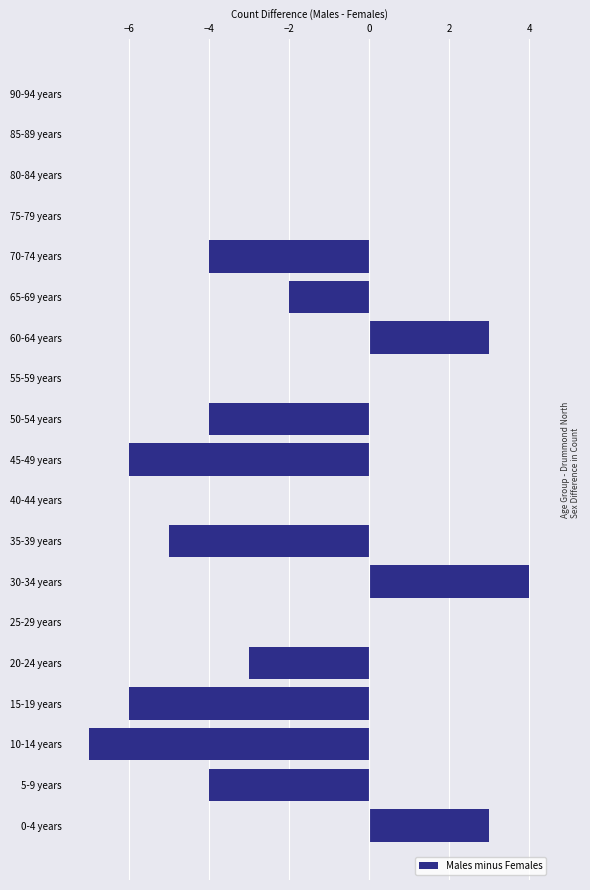

Reading top to bottom, extract all data points from this chart.

90-94 years=0	85-89 years=0	80-84 years=0	75-79 years=0	70-74 years=-4	65-69 years=-2	60-64 years=3	55-59 years=0	50-54 years=-4	45-49 years=-6	40-44 years=0	35-39 years=-5	30-34 years=4	25-29 years=0	20-24 years=-3	15-19 years=-6	10-14 years=-7	5-9 years=-4	0-4 years=3